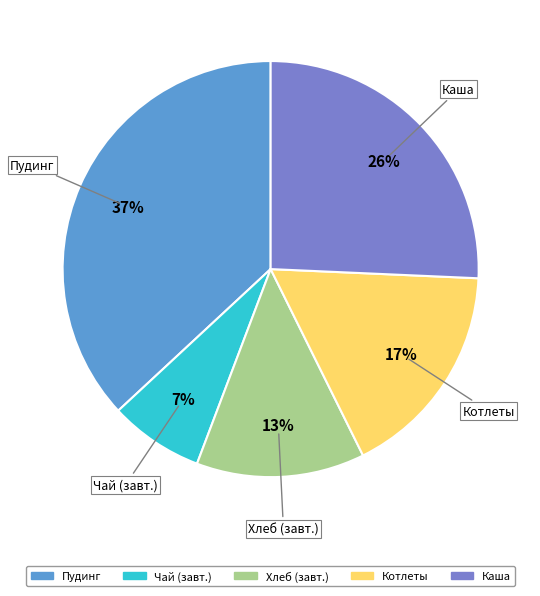

How many segments does this pie chart have?

5